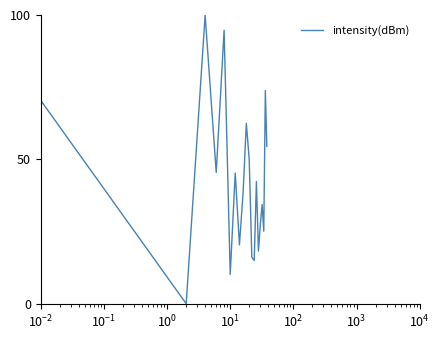

Does the chart display data point markers on the line(s)?

No